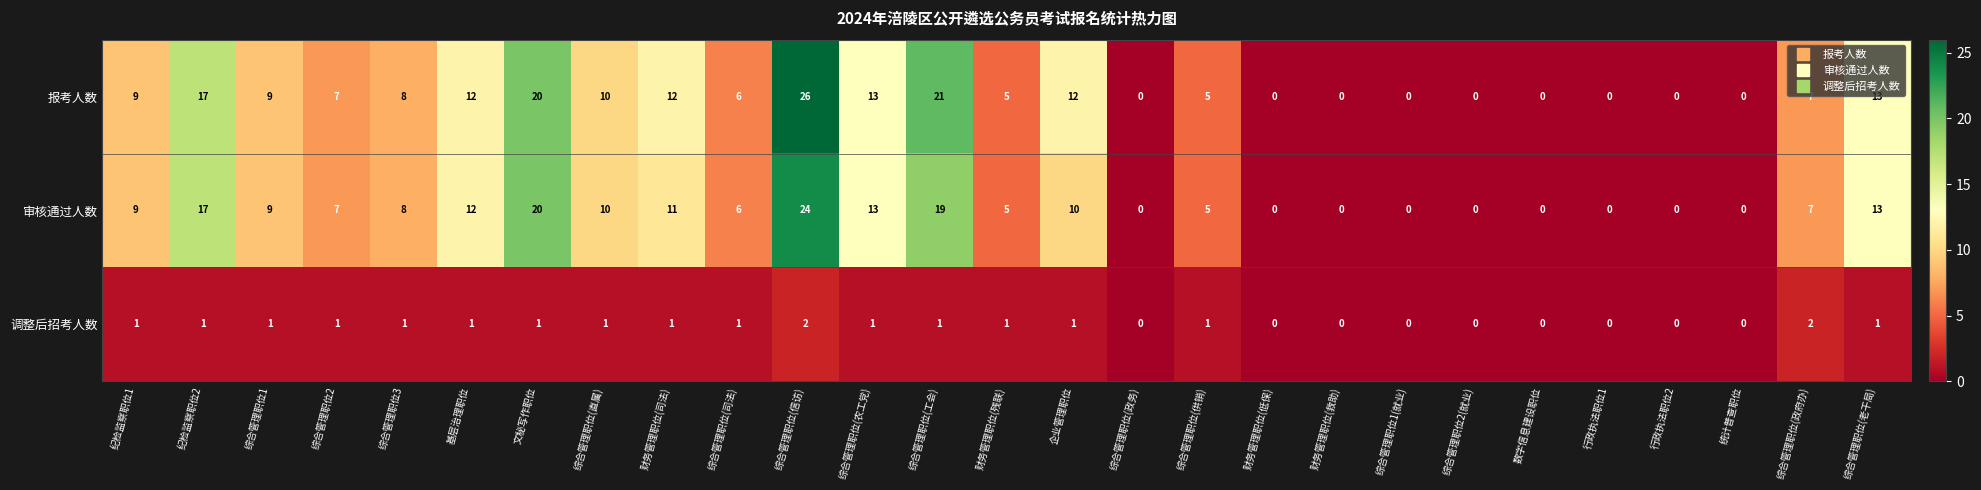

The 调整后招考人数 series shows 1 at 行政执法职位1. True or false?

False